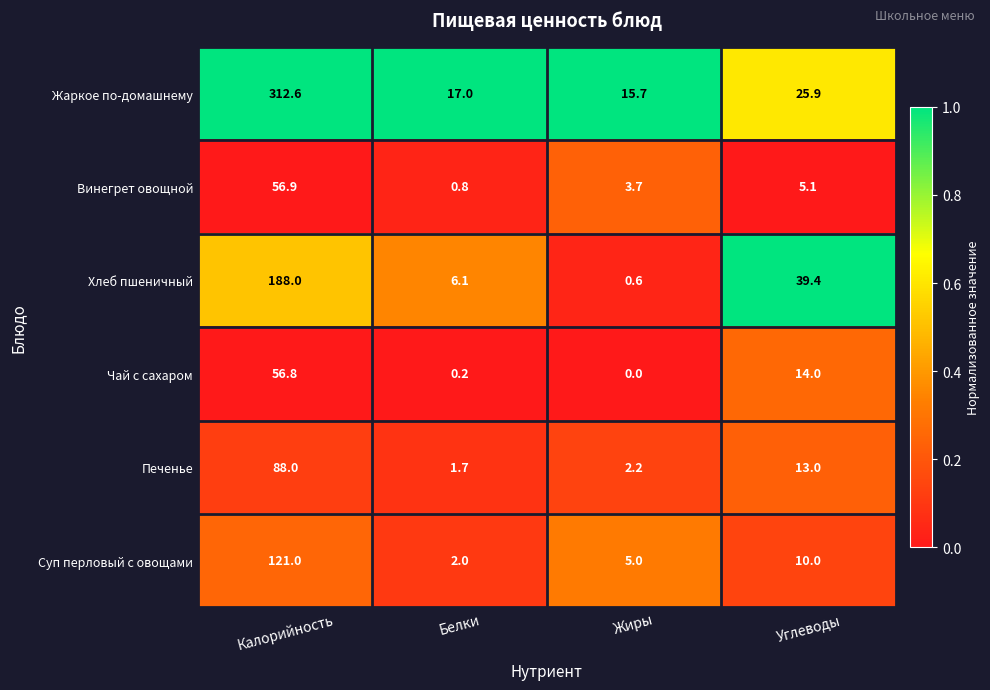

Which category has the highest value in the Жаркое по-домашнему series?

Калорийность